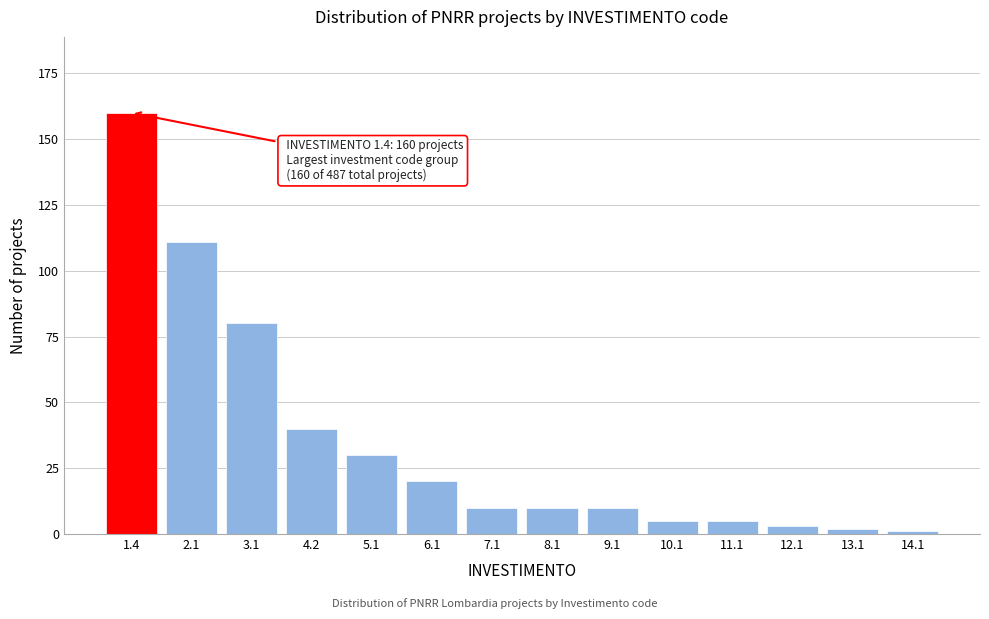

Reading left to right, what are all the values shown in this chart?

160	111	80	40	30	20	10	10	10	5	5	3	2	1